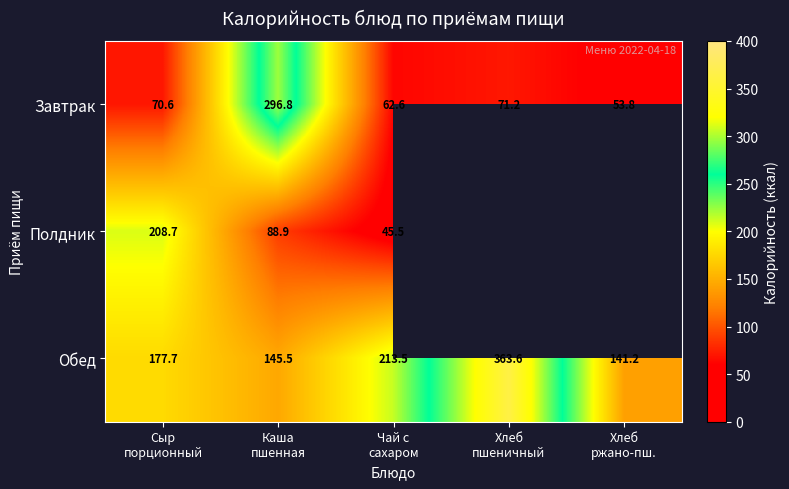

What is the highest value of the Обед series?

363.6